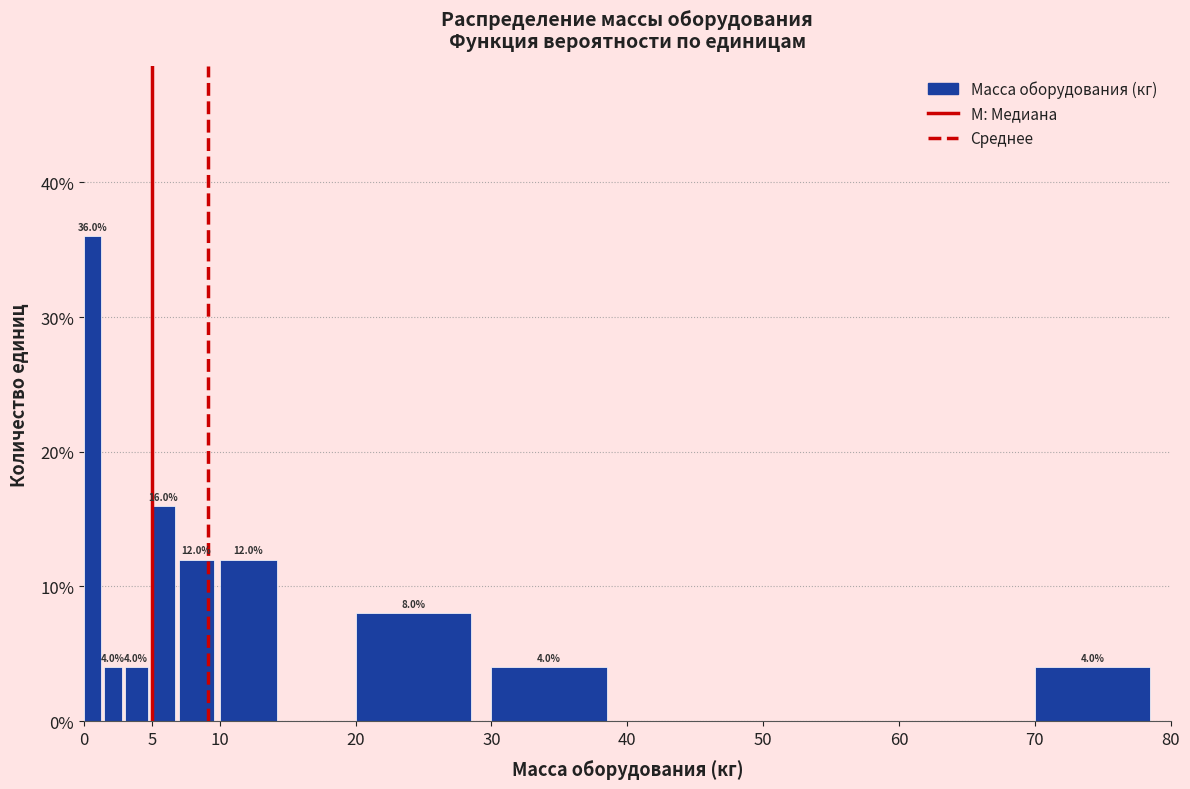

Read against the x-axis, roughly where is the centre of the tallest bar?

0.5